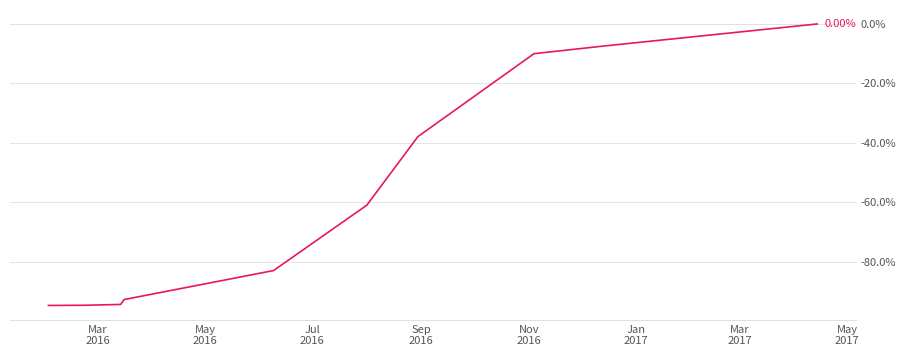

What is the difference between the maximum and minimum values?

94.8